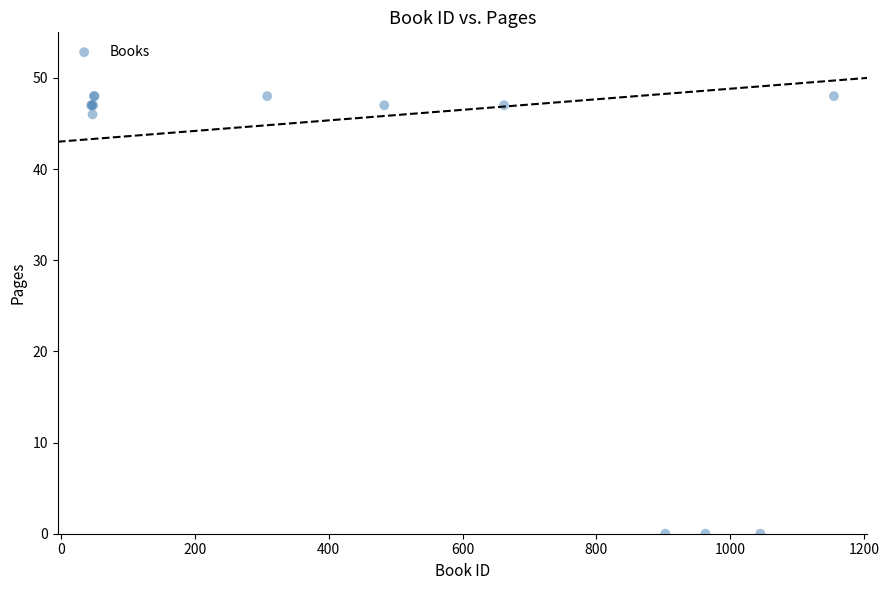

What Y value in the scatter plot is closest to 24?

46